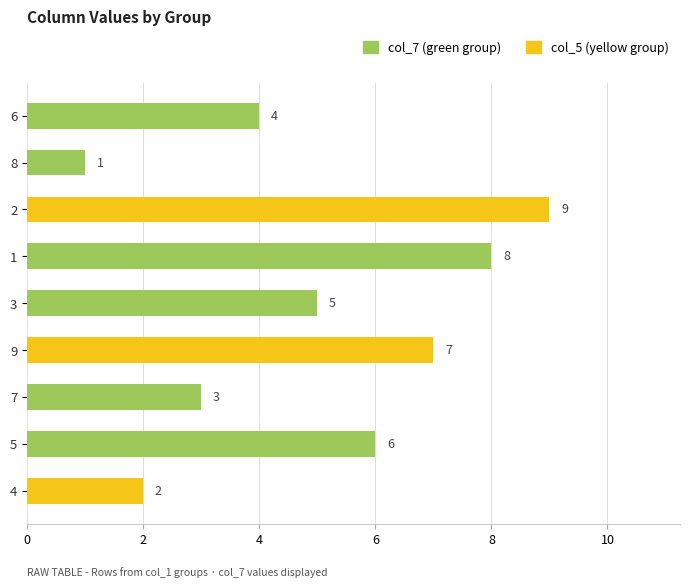

How many data points does each series have?

9